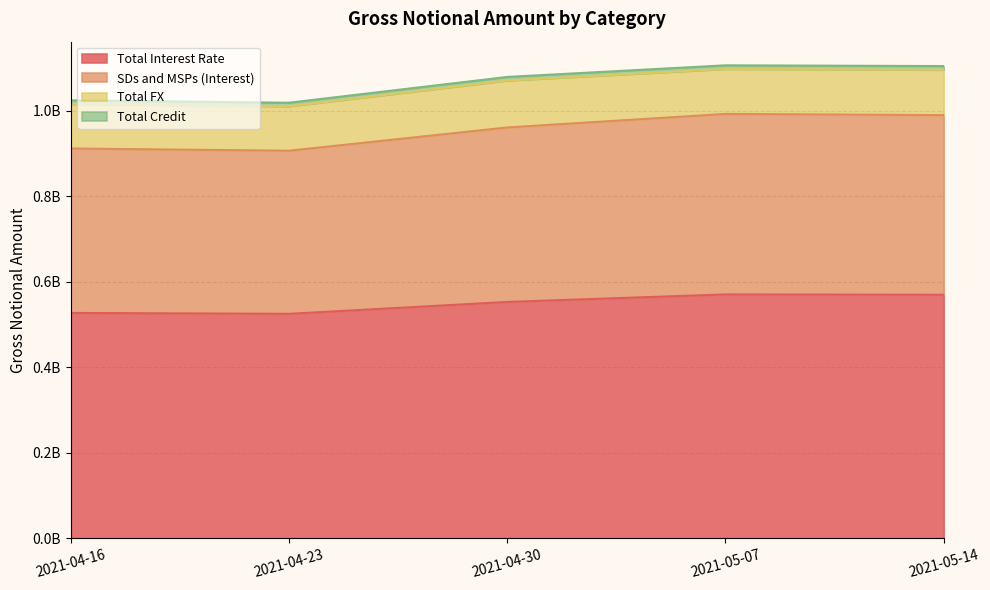

What is the label of the 4th point from the right?

2021-04-23